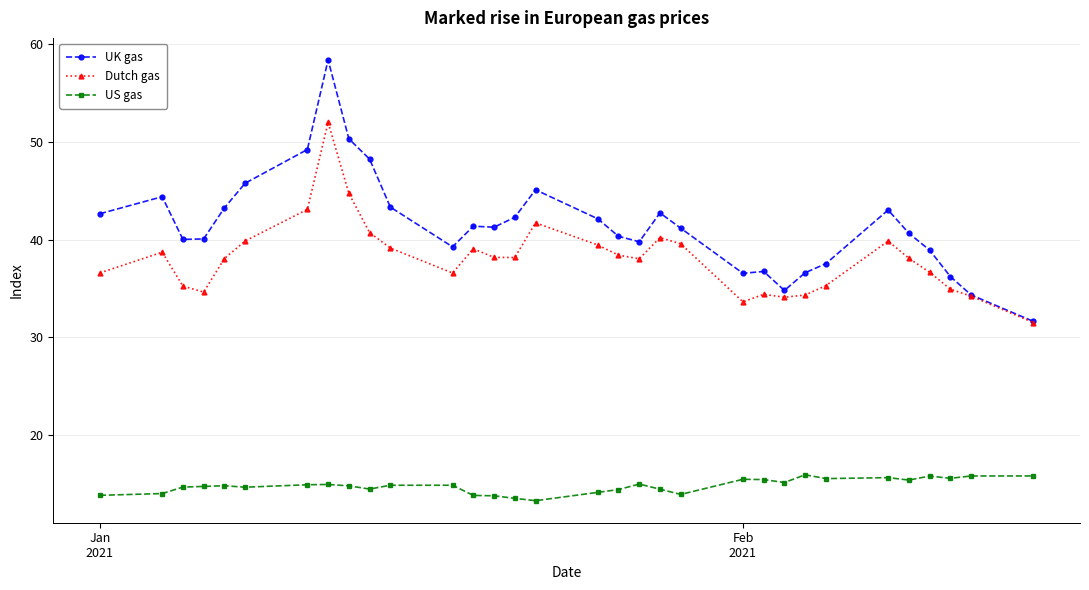

What is the minimum value shown in the chart?

13.3